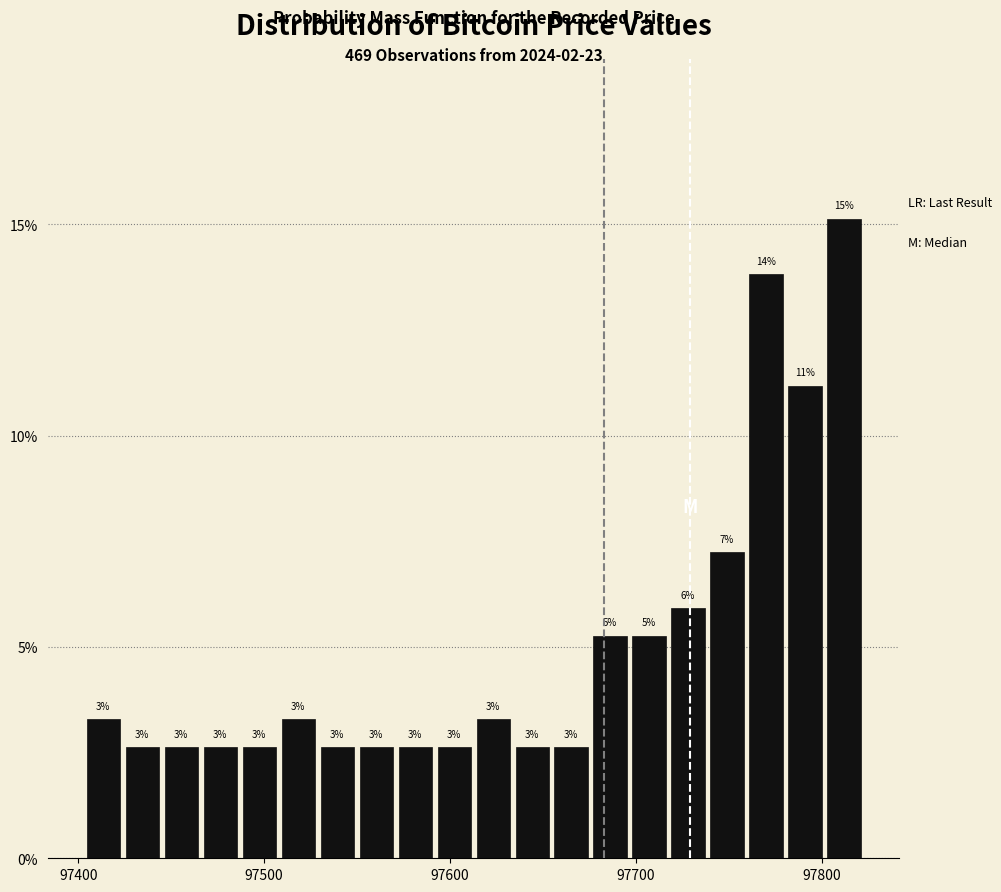

Read against the x-axis, roughly where is the centre of the tallest bar?

97810